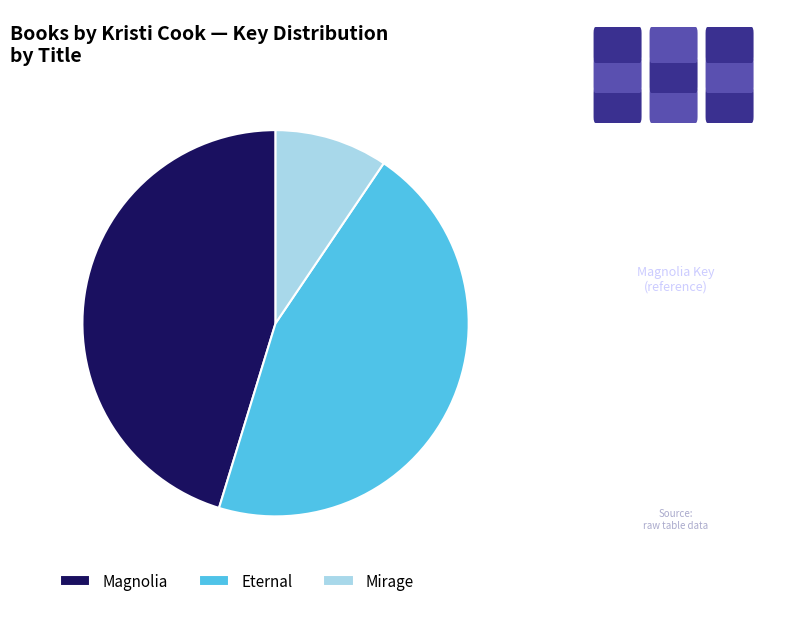

Approximately how many times larger is the value at Magnolia compared to Eternal?

1.0